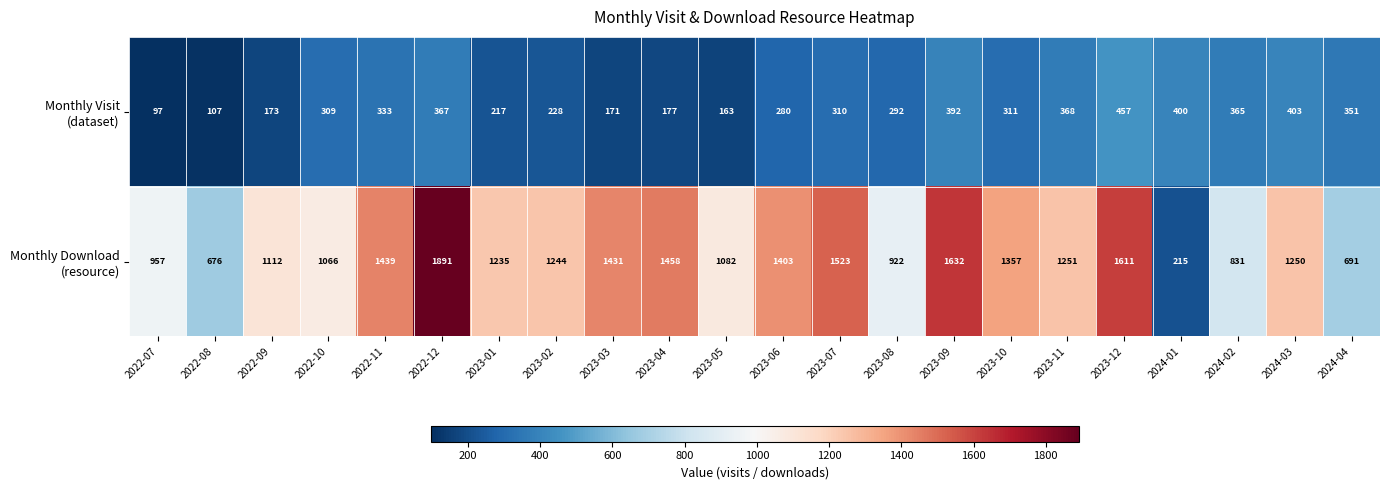

What is the maximum value shown in the chart?

1891